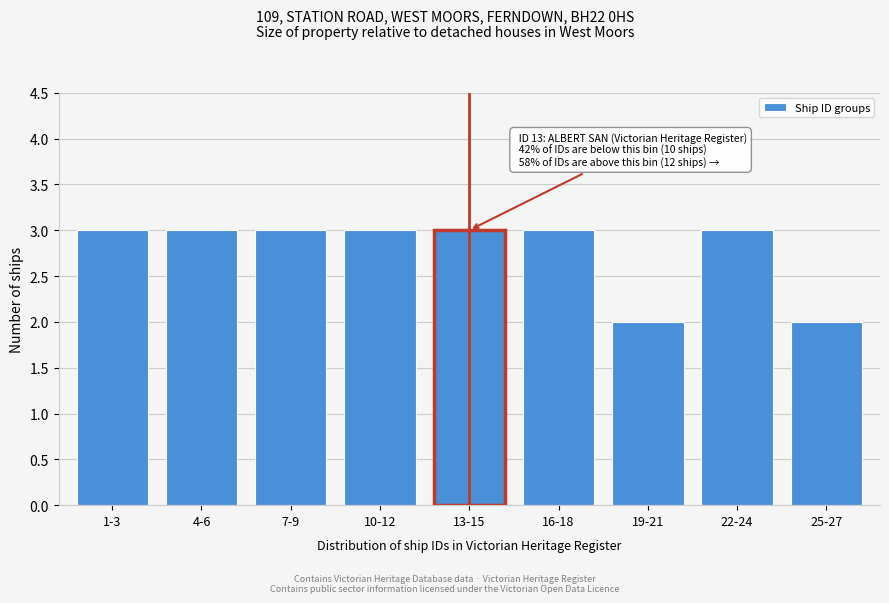

Reading left to right, transcribe all the data shown in this chart.

1-3=3	4-6=3	7-9=3	10-12=3	13-15=3	16-18=3	19-21=2	22-24=3	25-27=2